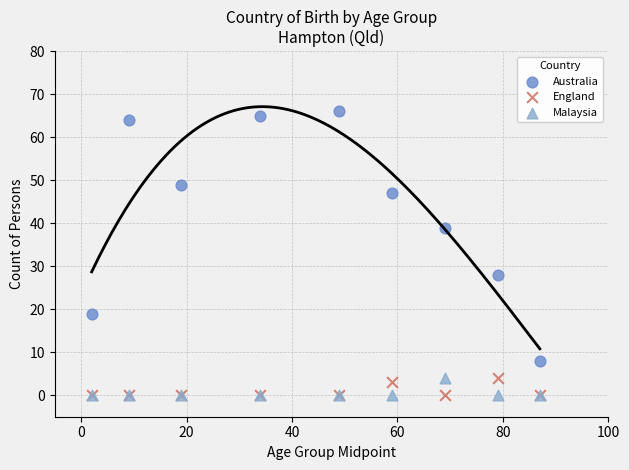

In the England series, what Y value is closest to 2?

3